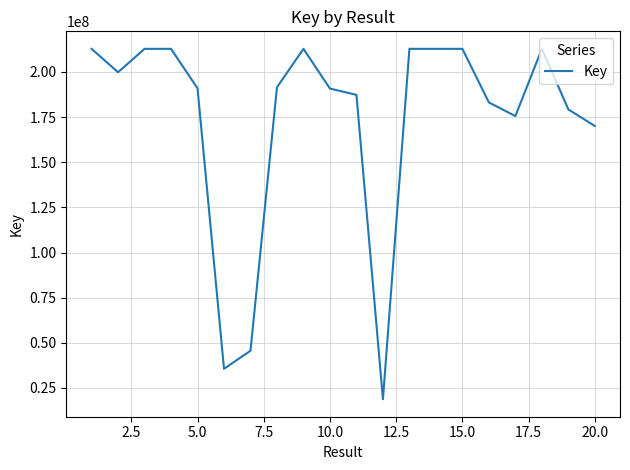

What is the smallest value displayed?

18749748